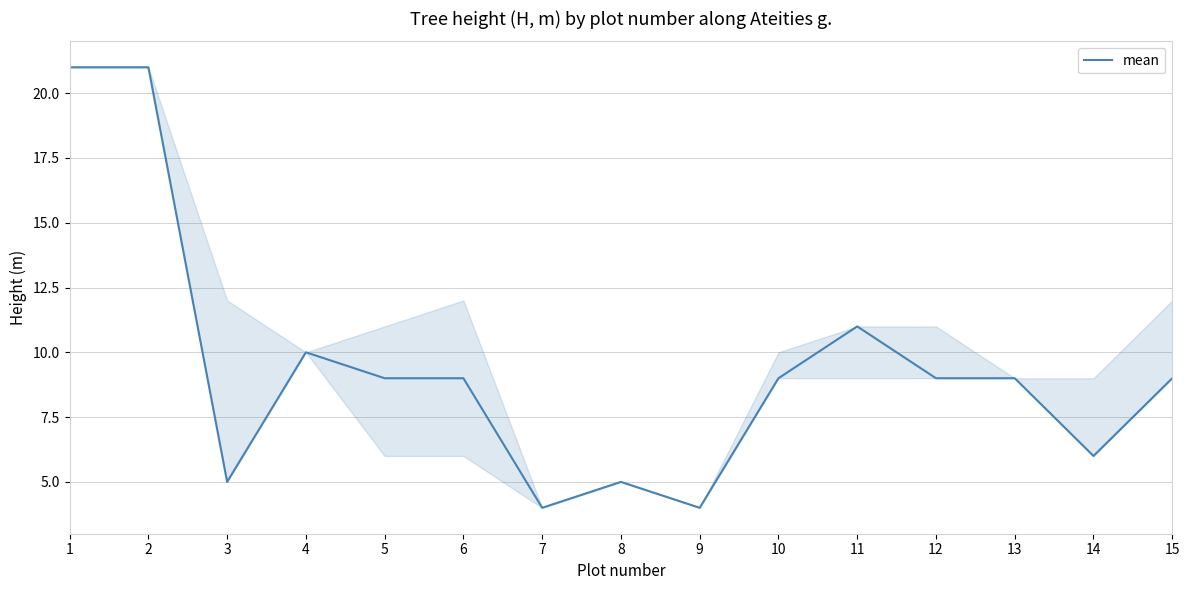

What is the difference between the maximum and minimum values?

17